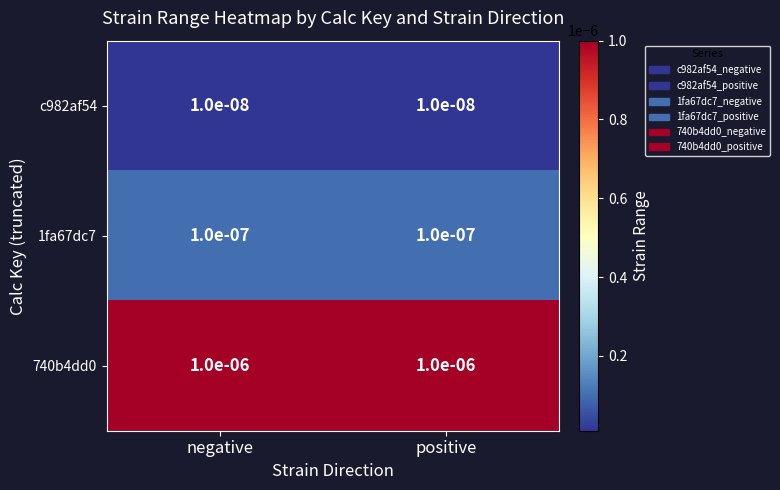

Is the value of 1fa67dc7 at positive greater than the value of c982af54 at negative?

Yes